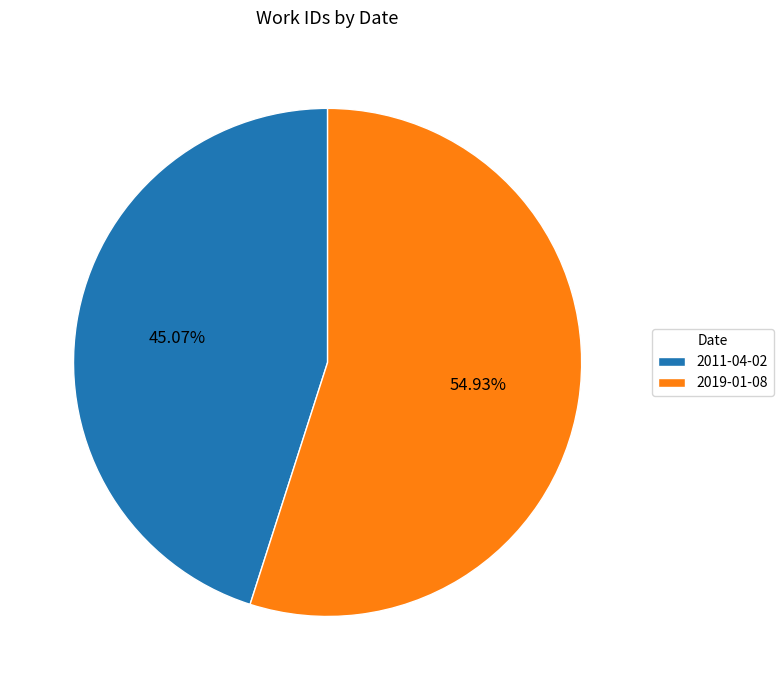

What percentage is the 2011-04-02 slice, to the nearest percent?

45%